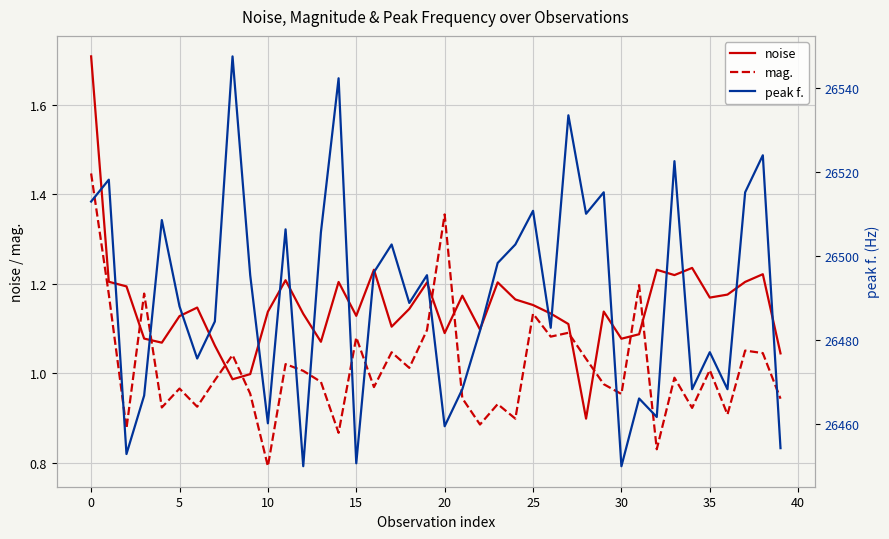

The value of mag. at 36 is 0.5. True or false?

False